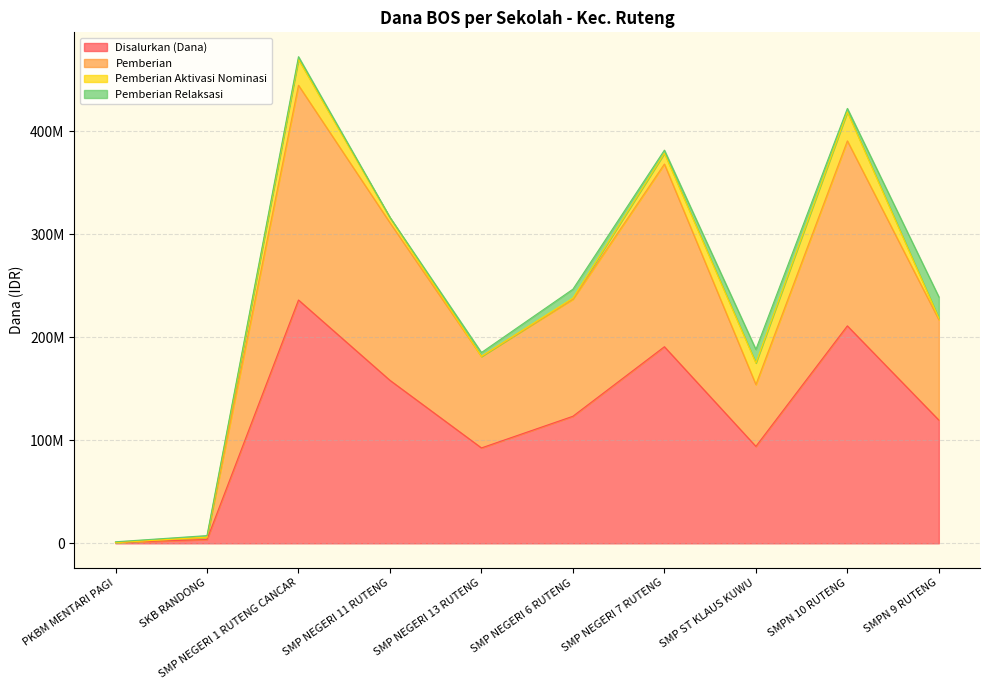

True or false: Pemberian has more than 0 points higher than both neighbors.

True